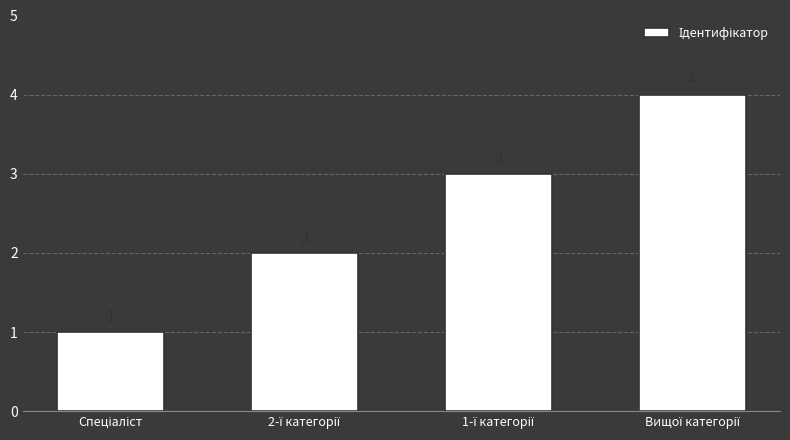

Does the chart contain stacked bars?

No